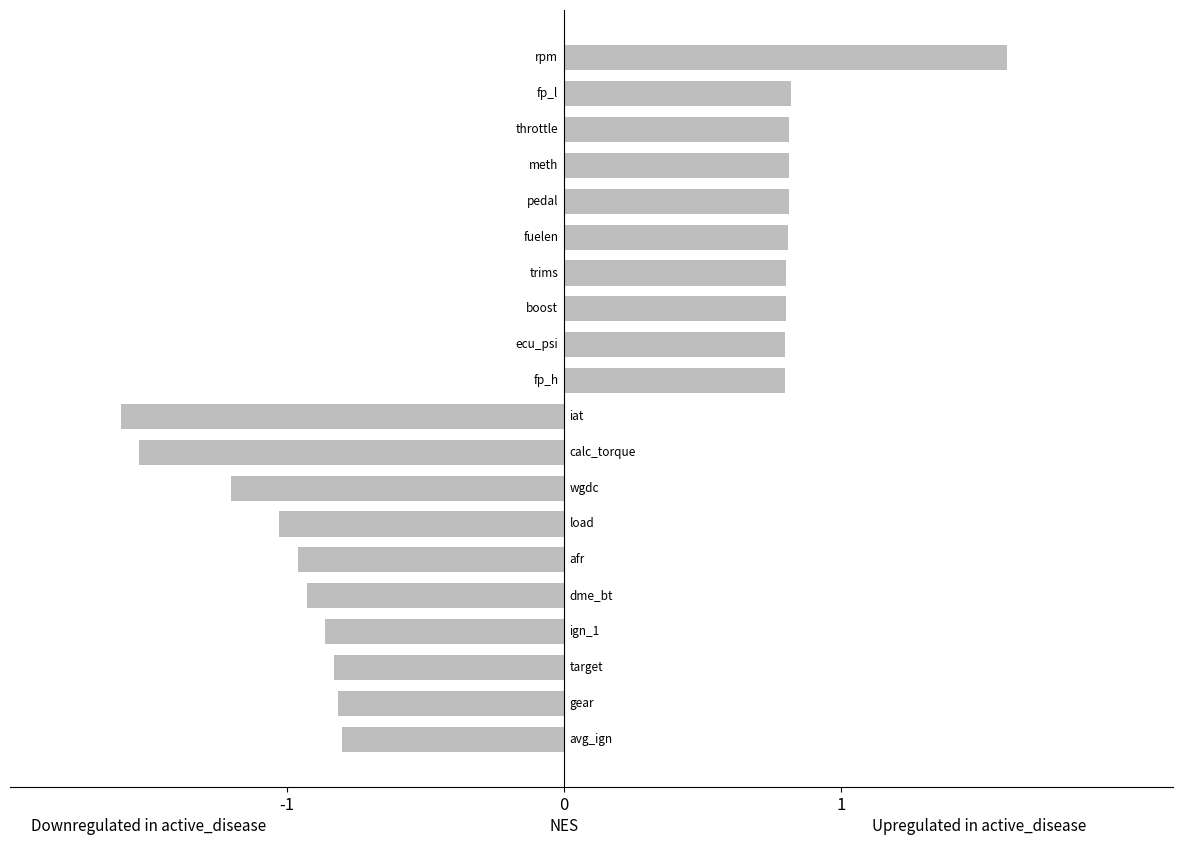

Reading top to bottom, extract all data points from this chart.

1.6	0.8	0.8	0.8	0.8	0.8	0.8	0.8	0.8	0.8	-1.6	-1.5	-1.2	-1.0	-1.0	-0.9	-0.9	-0.8	-0.8	-0.8